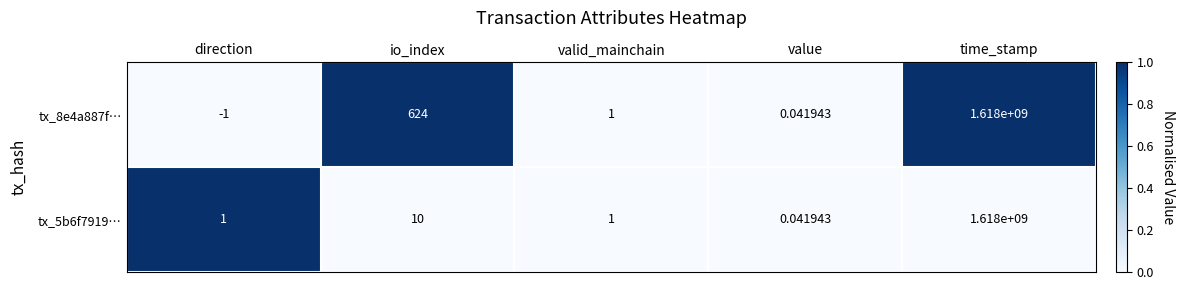

Which series has the widest spread of values?

tx_8e4a887f…